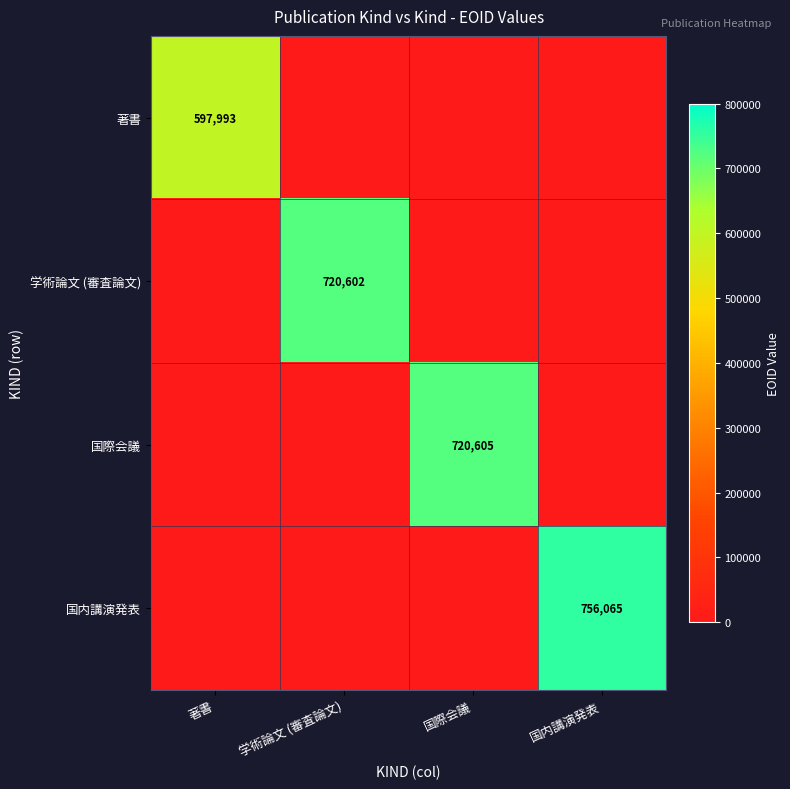

True or false: 著書 has a value of 915493 at 著書.

False